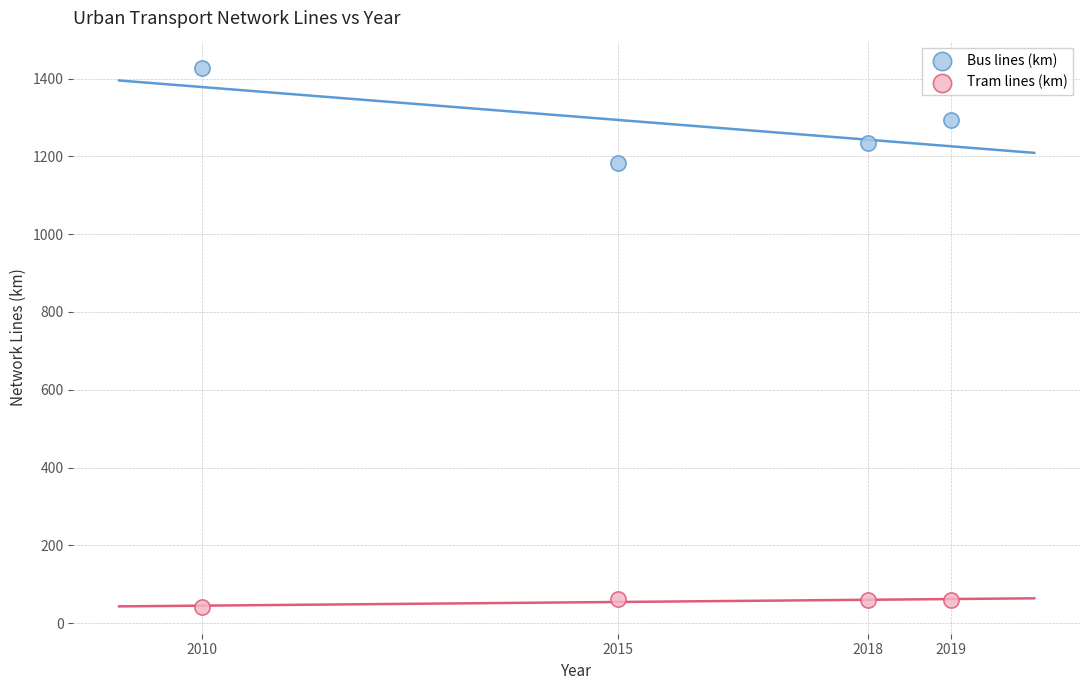

Across all data points, what is the range of Y values (max minus min)?

1386